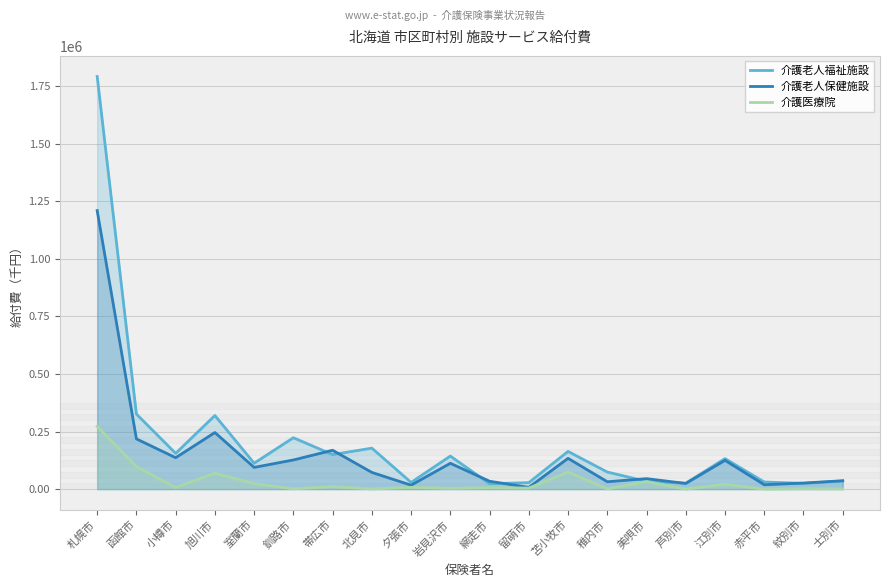

How many data points in 介護老人保健施設 are less than 94350?

10